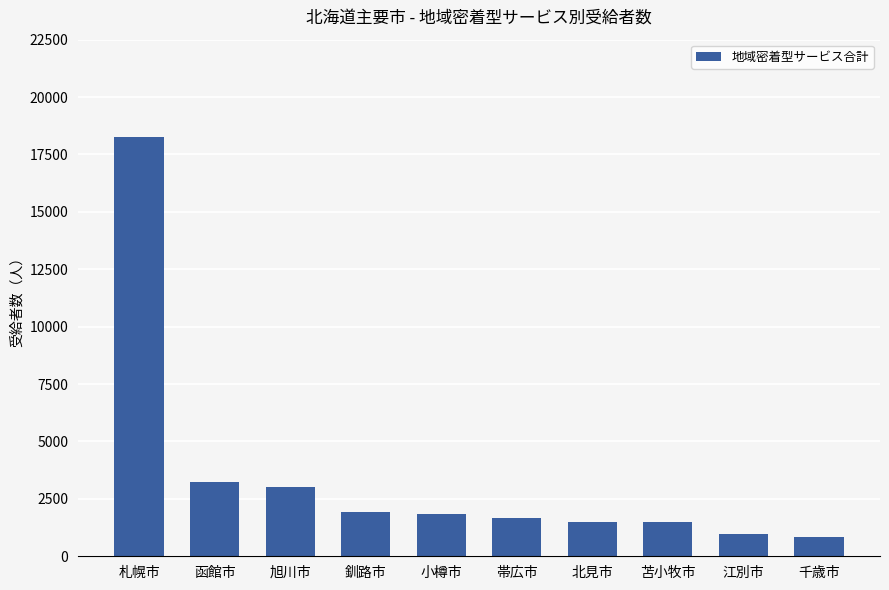

Which has a higher value, 札幌市 or 函館市?

札幌市